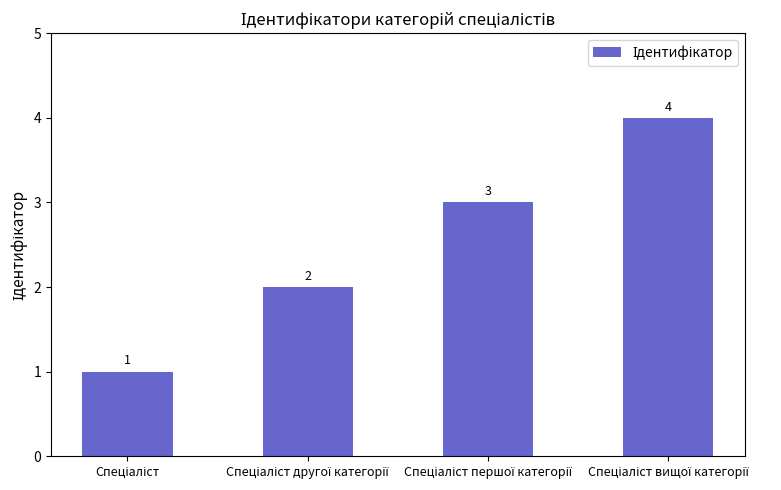

What is the greatest value displayed?

4